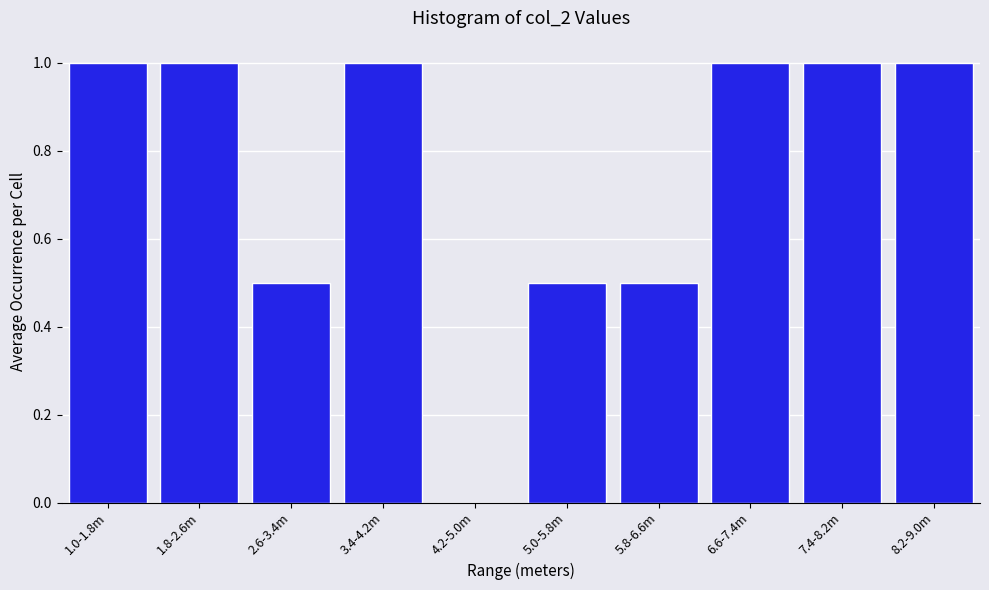

Reading left to right, what are all the values shown in this chart?

1.0-1.8m=1.0	1.8-2.6m=1.0	2.6-3.4m=0.5	3.4-4.2m=1.0	4.2-5.0m=0.0	5.0-5.8m=0.5	5.8-6.6m=0.5	6.6-7.4m=1.0	7.4-8.2m=1.0	8.2-9.0m=1.0